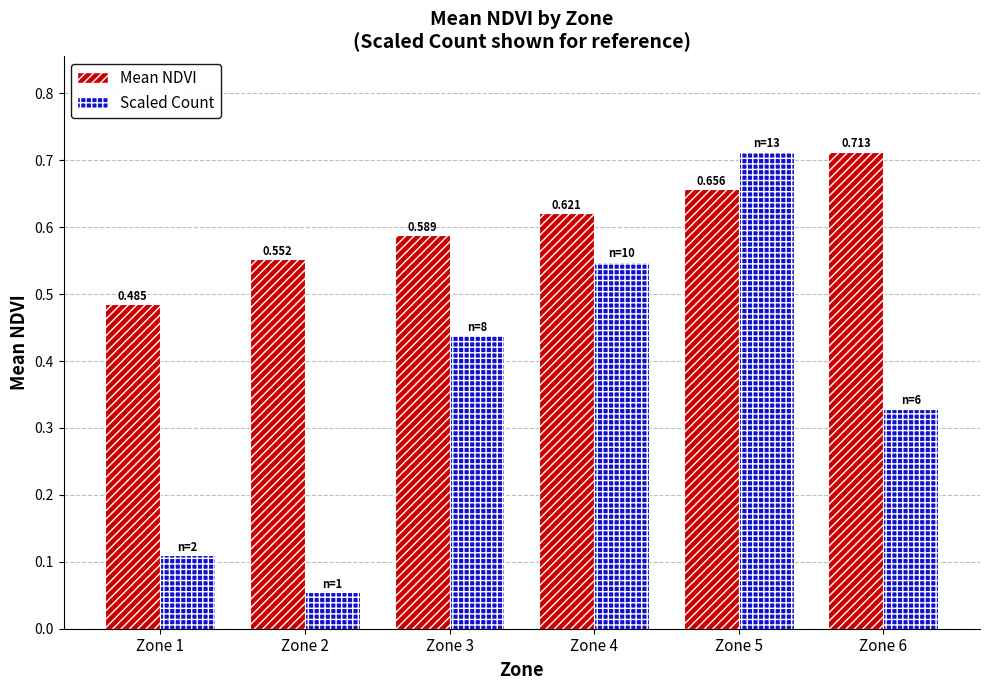

What is the total value across all series at Zone 5?

1.4